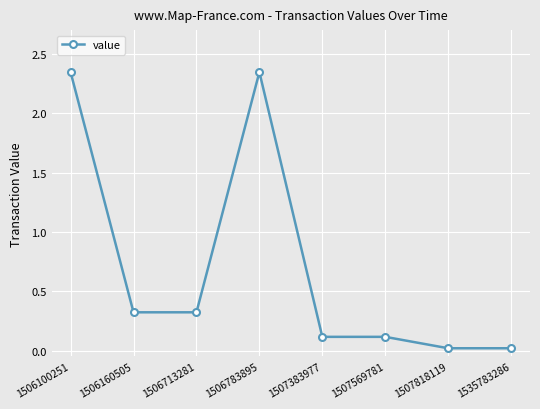

Is it true that the value at 1507569781 is 0.0?

False